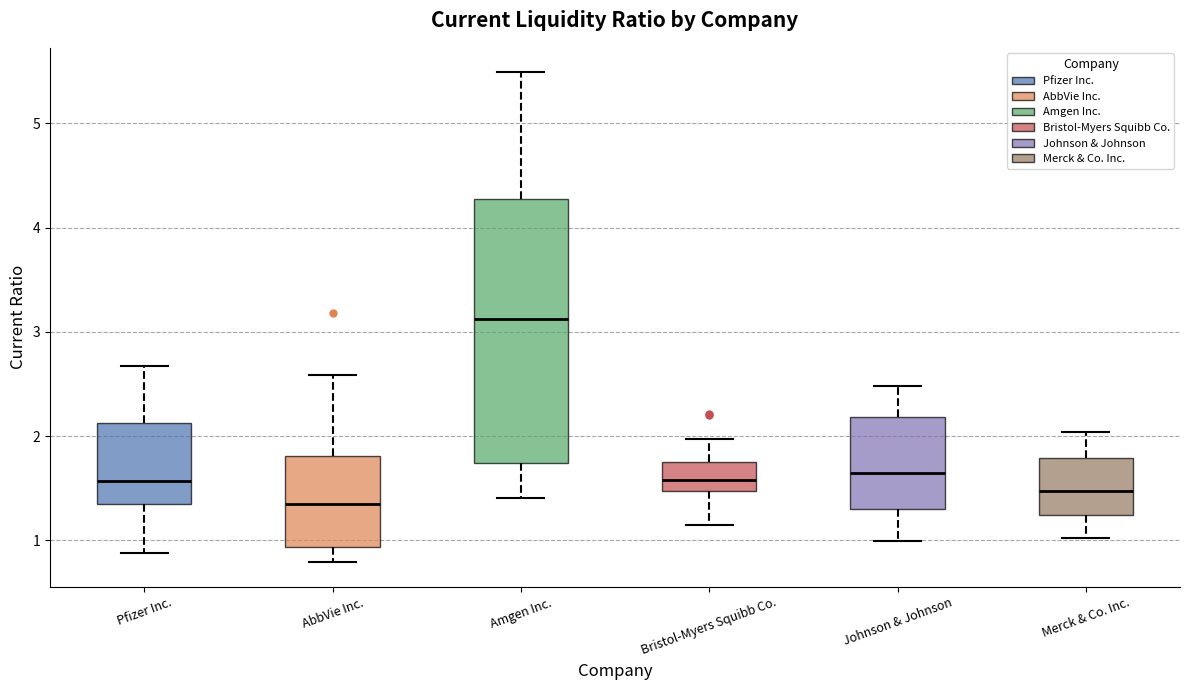

Where does the lower whisker of the box for AbbVie Inc. end on the y-axis? The values are not printed on the chart, so give them approximately, as read against the axis.

0.8